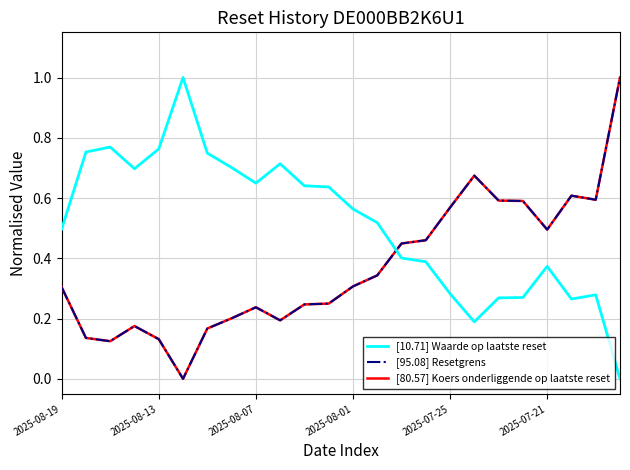

How many times do [10.71] Waarde op laatste reset and [80.57] Koers onderliggende op laatste reset cross each other?

1